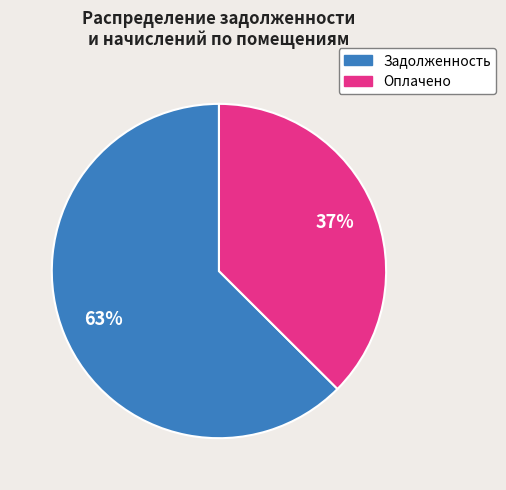

Is there any slice that represents more than half of the pie?

Yes